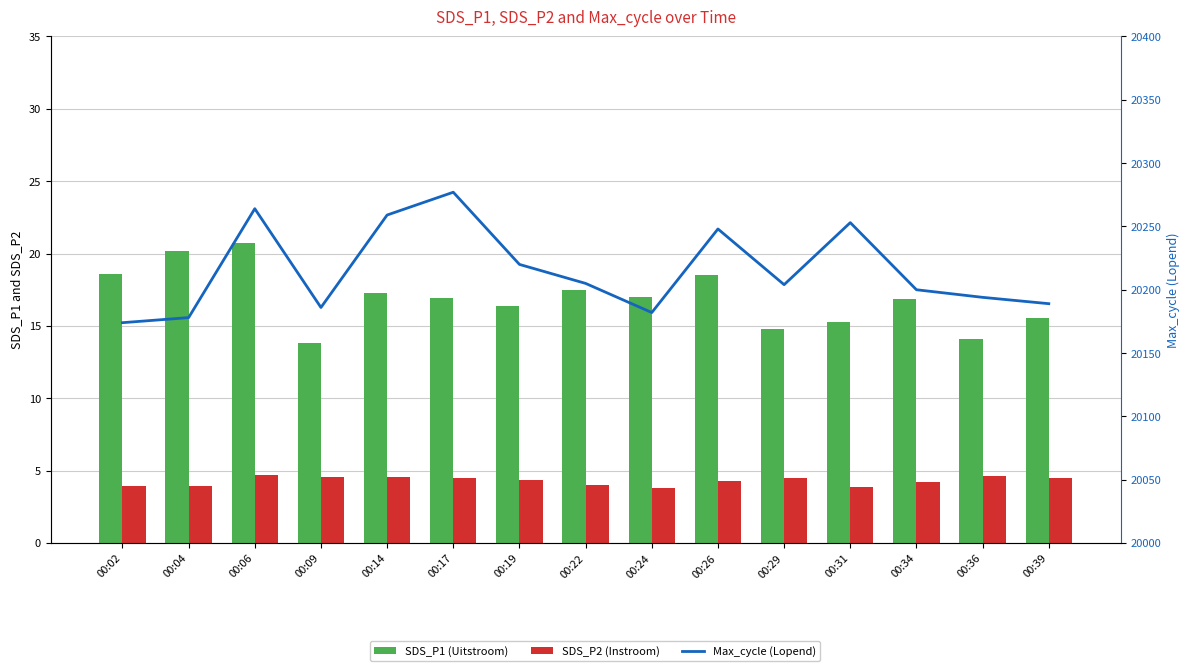

Where does the SDS_P1 (Uitstroom) series first go above 16?

00:02